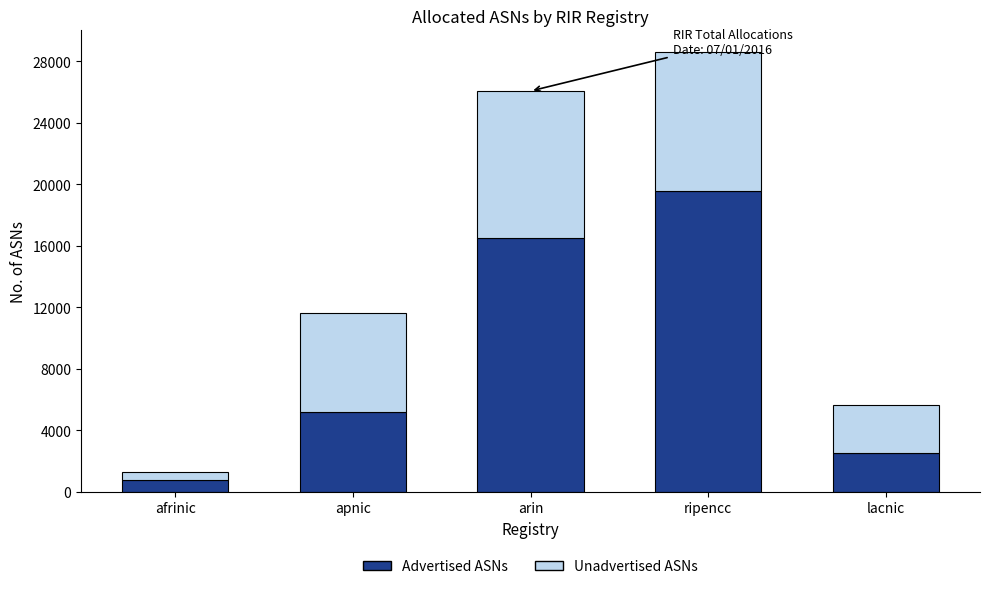

Reading left to right, transcribe the values for Advertised ASNs.

745	5202	16477	19595	2491